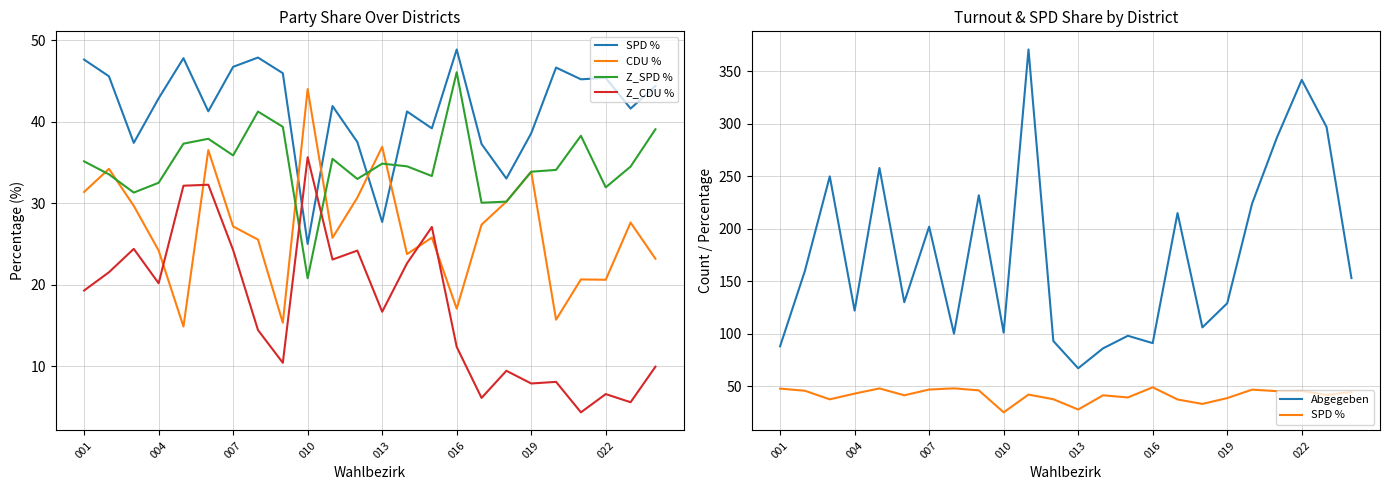

What is the difference between the maximum and second lowest values in the Abgegeben series?

285.0